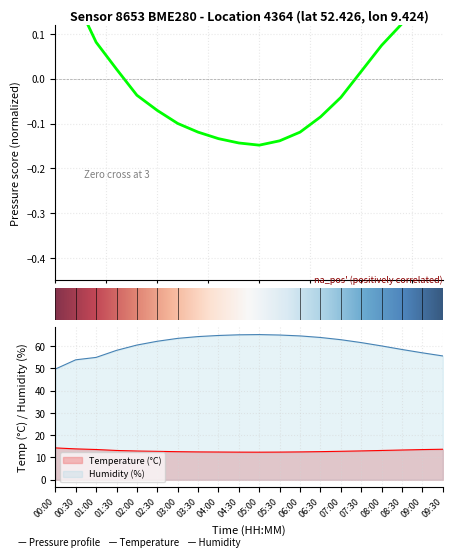

Rank the series by their maximum value, from lowest to highest.

pressure, temperature, humidity